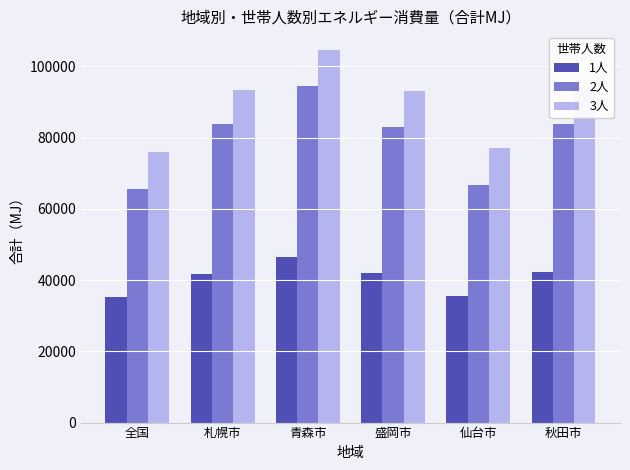

Rank the series by their average value, from lowest to highest.

1人, 2人, 3人